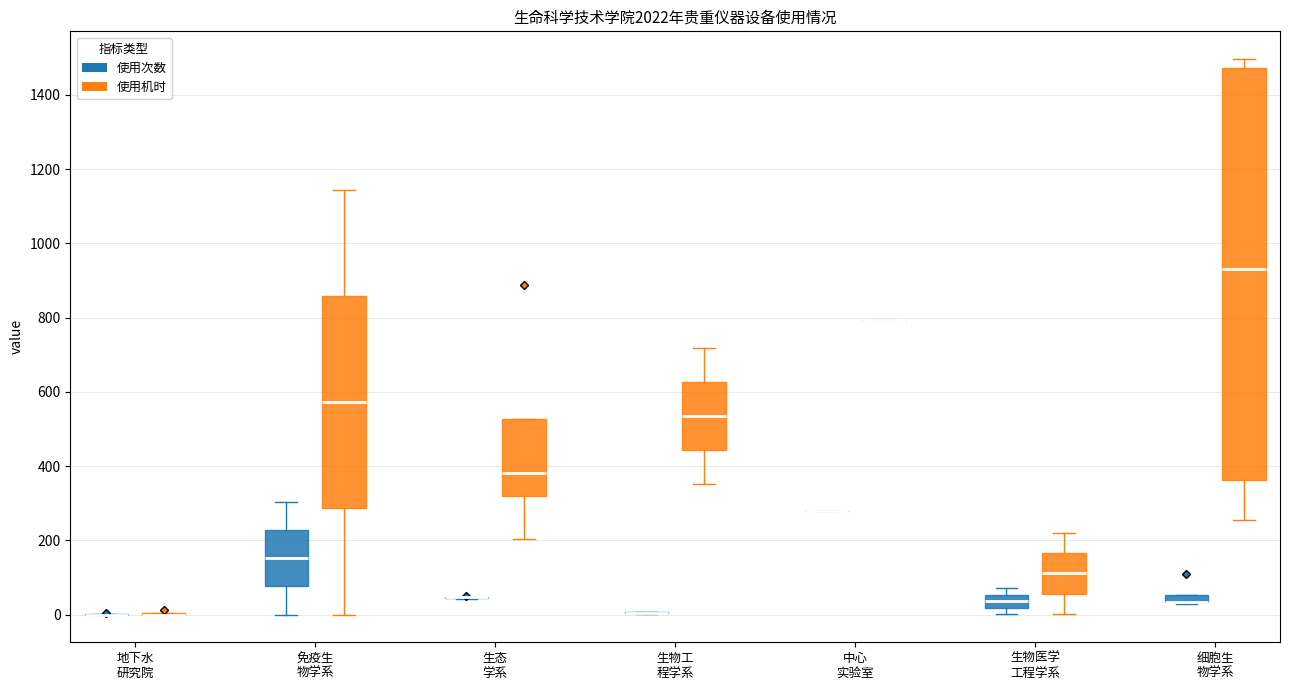

Where does the lower whisker of the box for 生物医学 工程学系 (使用机时) end on the y-axis? The values are not printed on the chart, so give them approximately, as read against the axis.

0